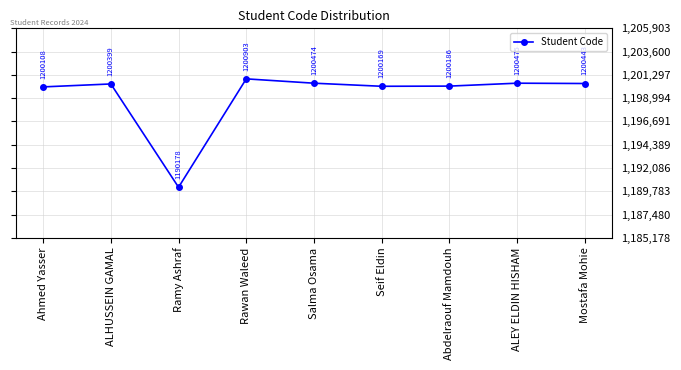

How many data points are less than 1200399?

4